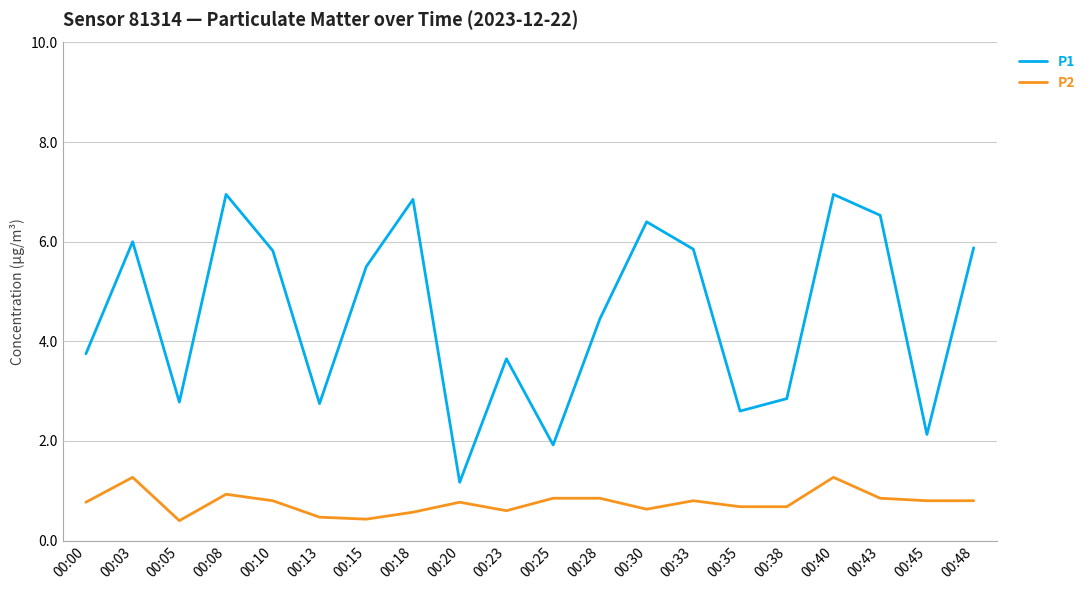

What is the difference between the maximum and minimum values in the P1 series?

5.8